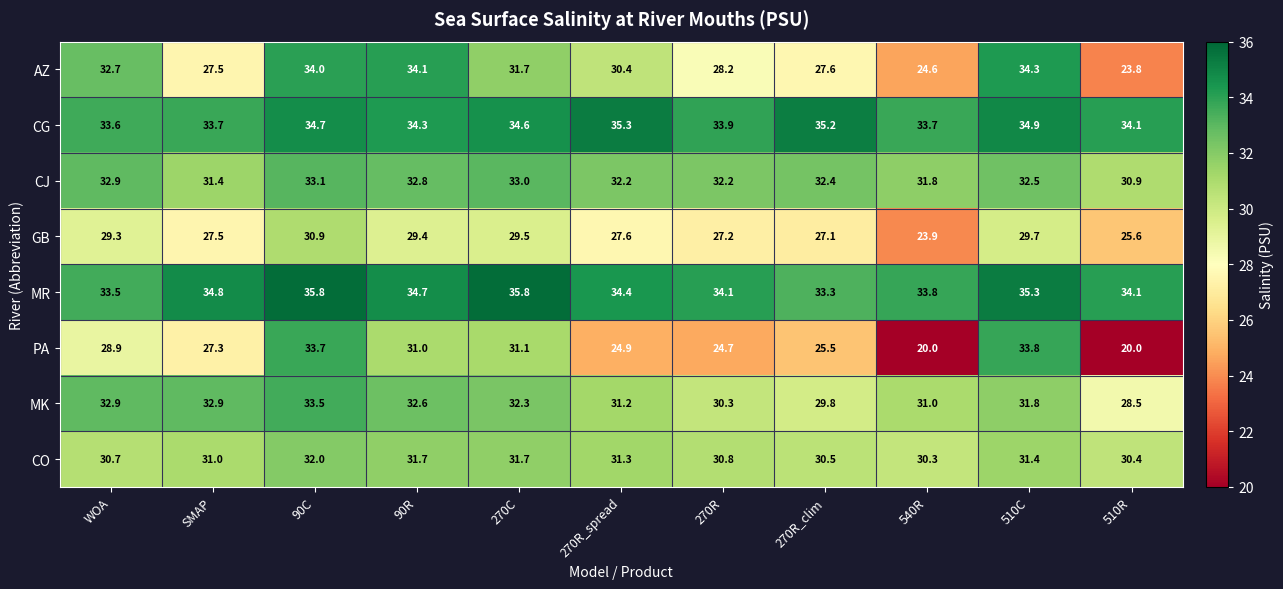

Is it true that MR equals 45.8 at 90R?

False